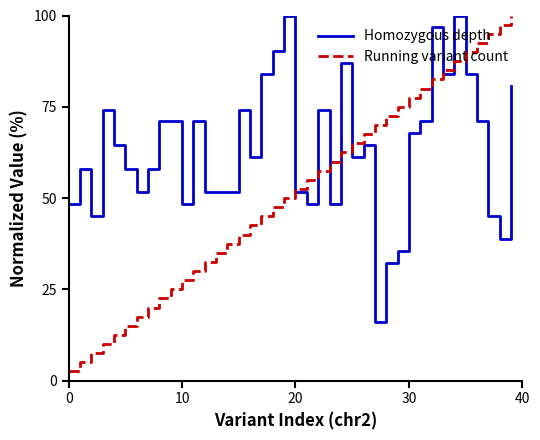

List the series in order of their overall mean, highest first.

Homozygous depth, Running variant count